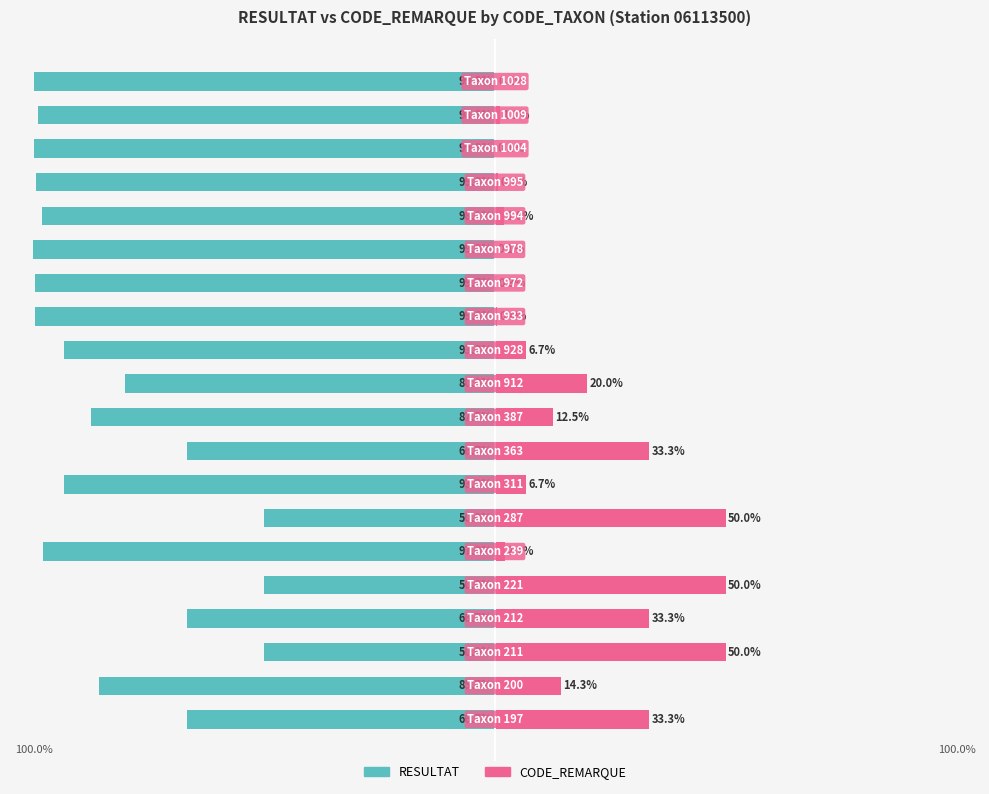

Which series has the widest spread of values?

CODE_REMARQUE